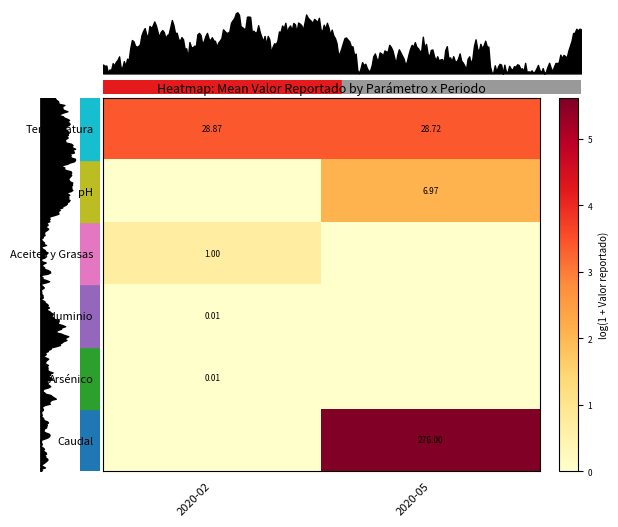

How many data points in row_1 are above 2?

1